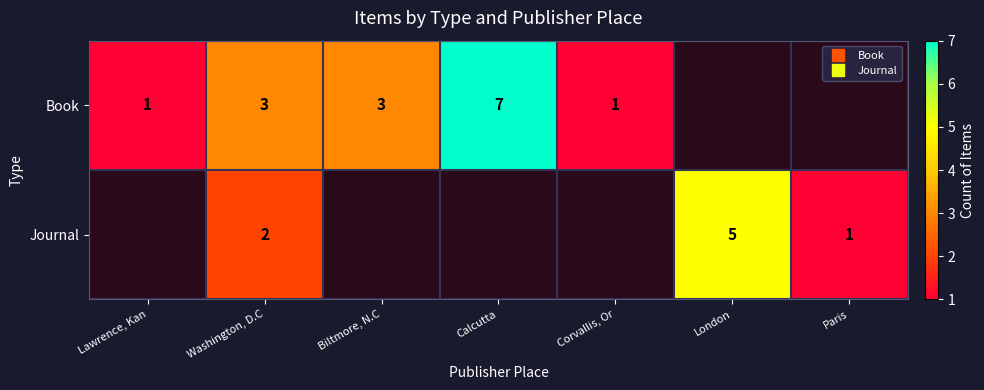

At how many categories does at least one series exceed 6?

1